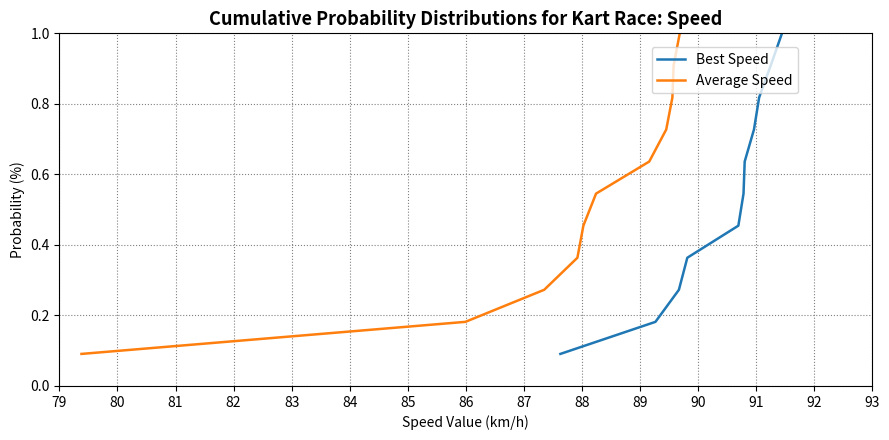

What is the difference between the Best Speed values at 81 and 82?

0.1